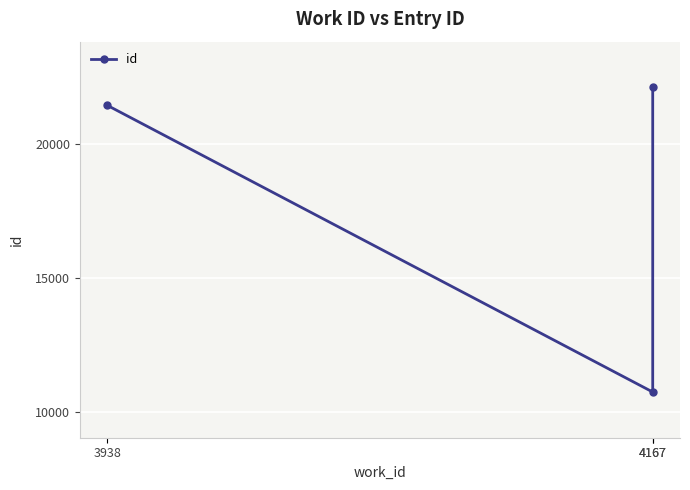

What is the sum of all values?

54296